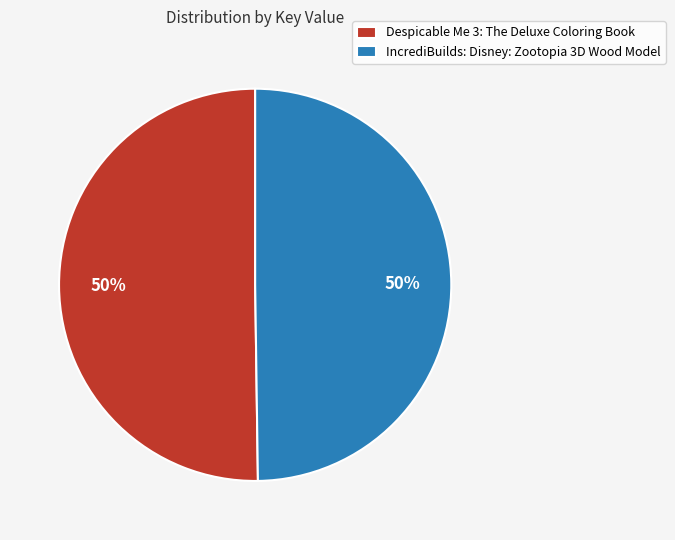

To the nearest percent, what is the combined percentage of Despicable Me 3: The Deluxe Coloring Book and IncrediBuilds: Disney: Zootopia 3D Wood Model?

100%